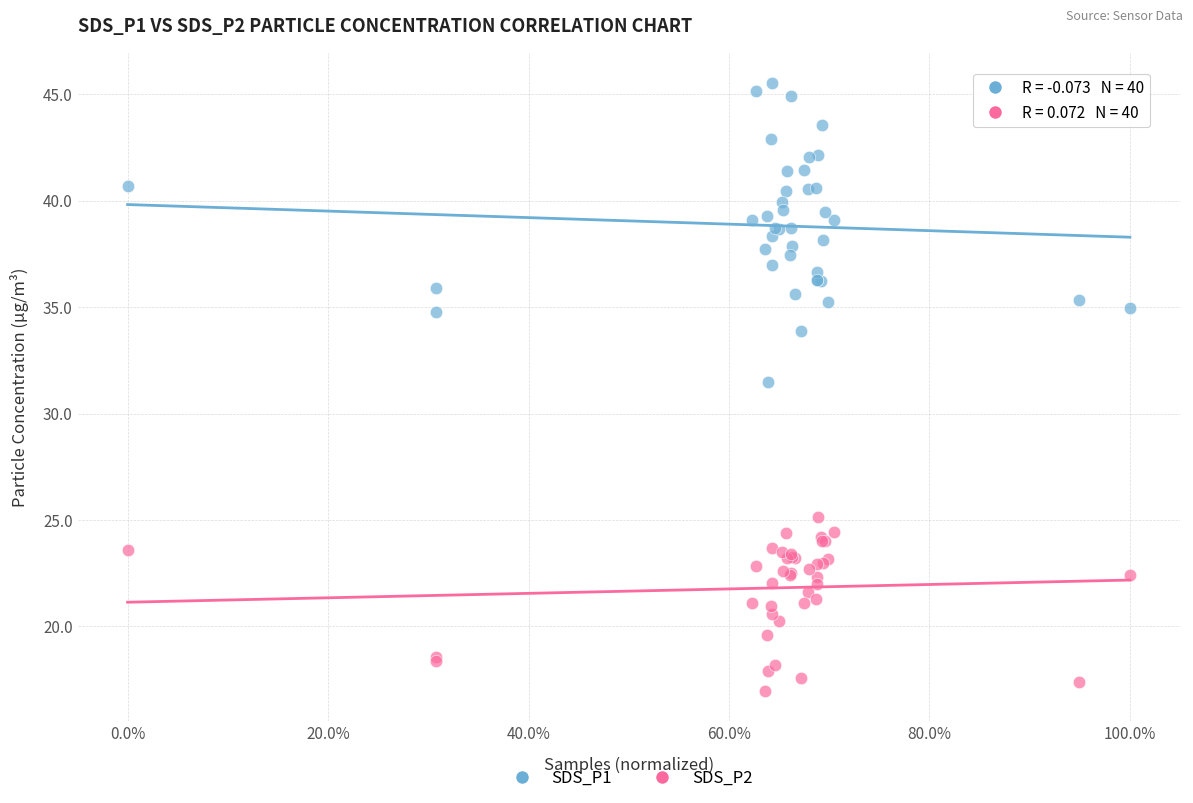

Which series has the widest spread of Y values?

SDS_P1